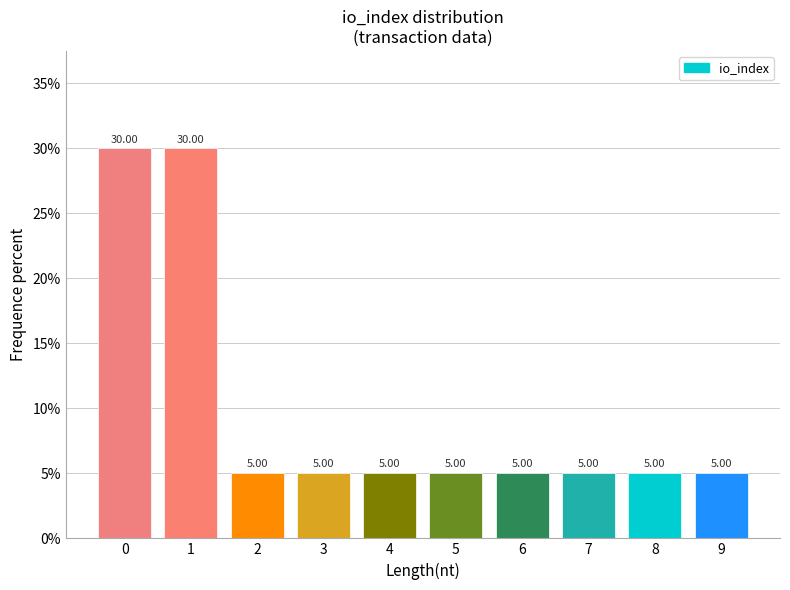

What is the sum of the values at 8 and 1?

35